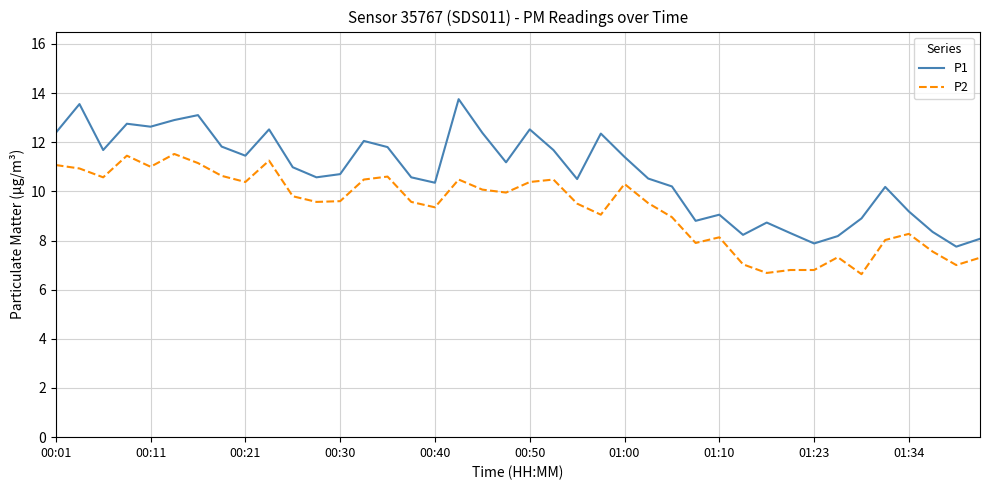

What is the highest value of the P2 series?

11.5